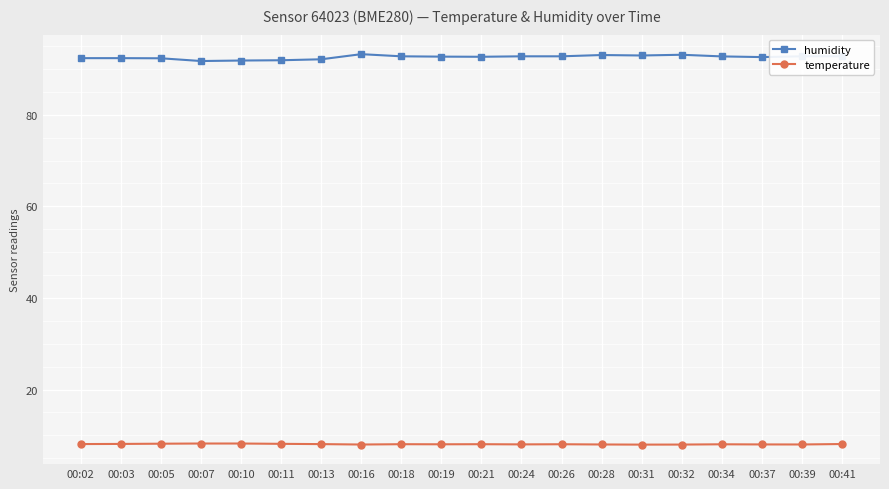

What is the minimum value for temperature?

8.0